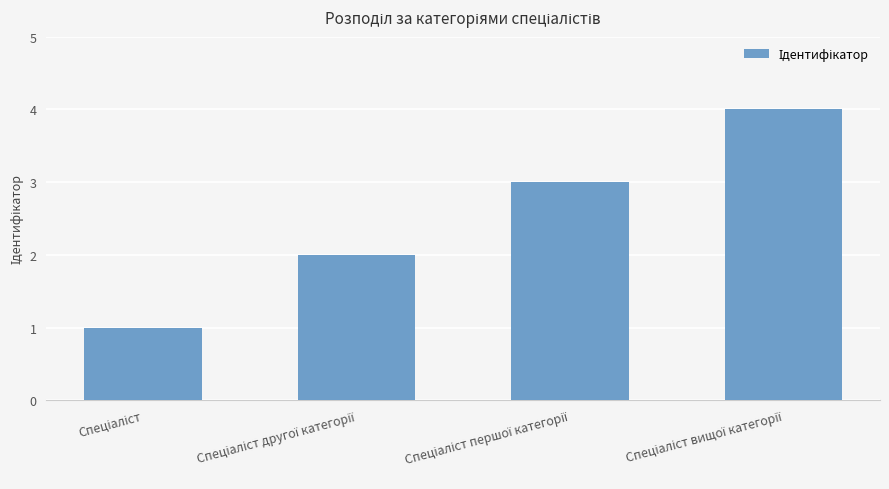

What is the difference between the maximum and minimum values?

3